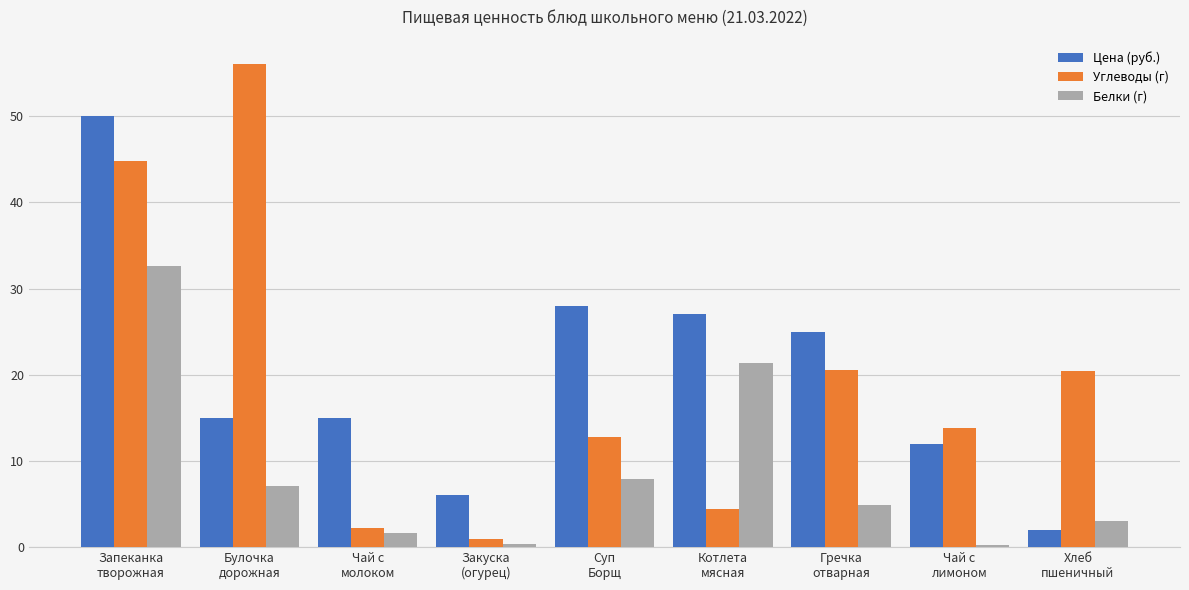

List the series in order of their peak value, highest first.

Углеводы (г), Цена (руб.), Белки (г)